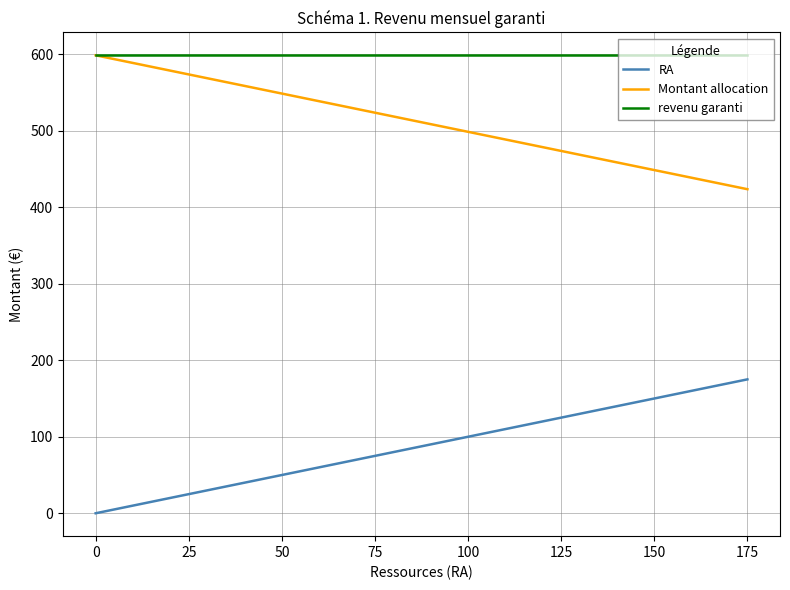

True or false: RA and revenu garanti cross at least once.

False